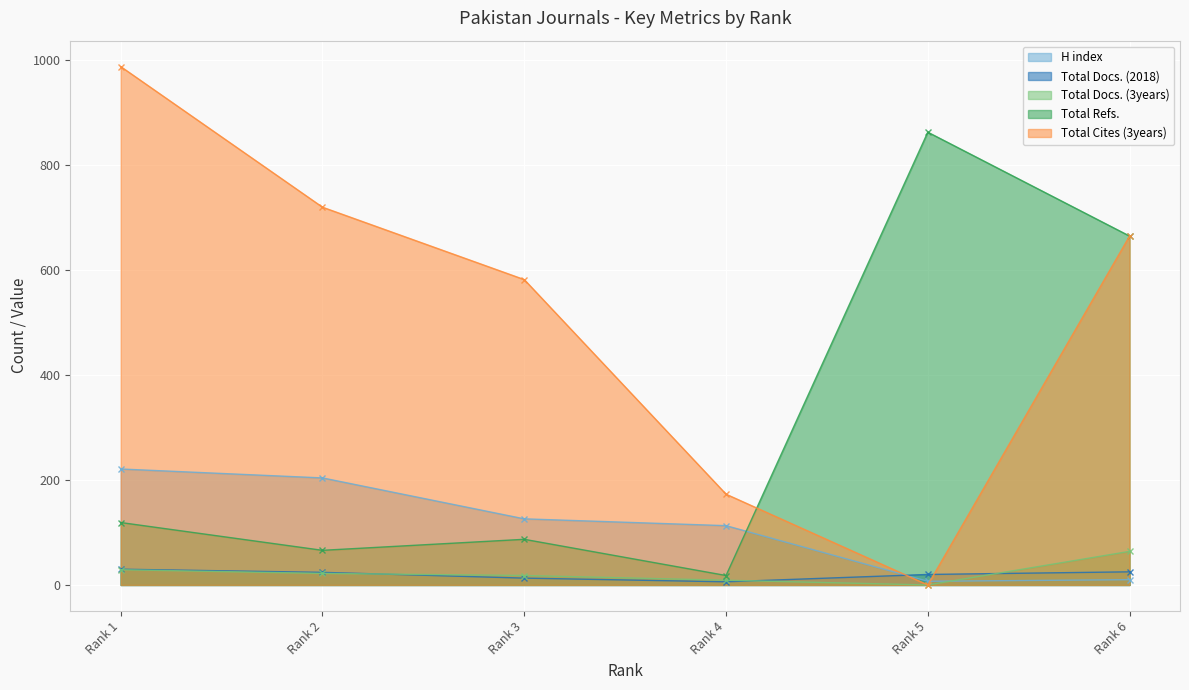

How many positive values does the Total Docs. (3years) series have?

5